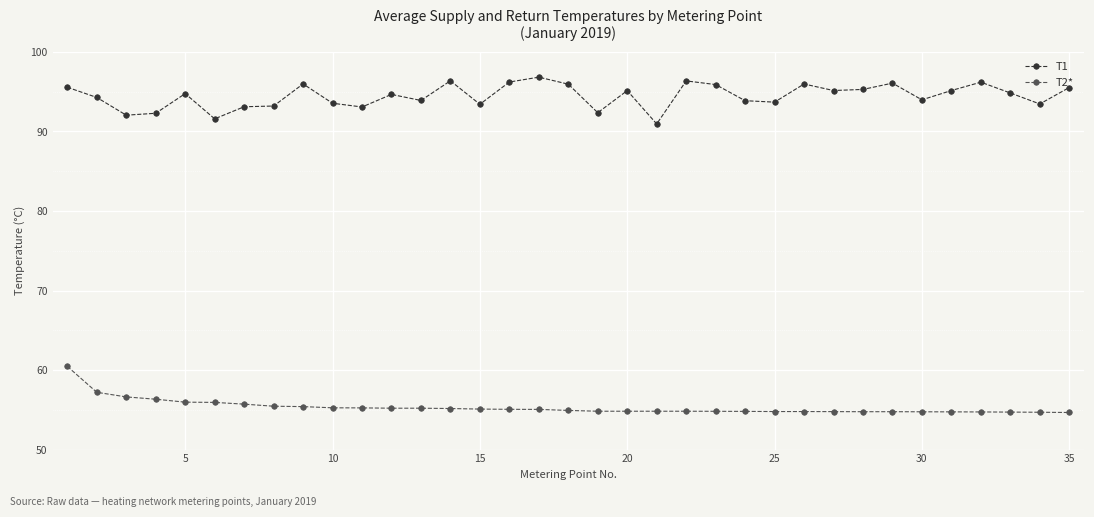

How many lines are shown in the chart?

2